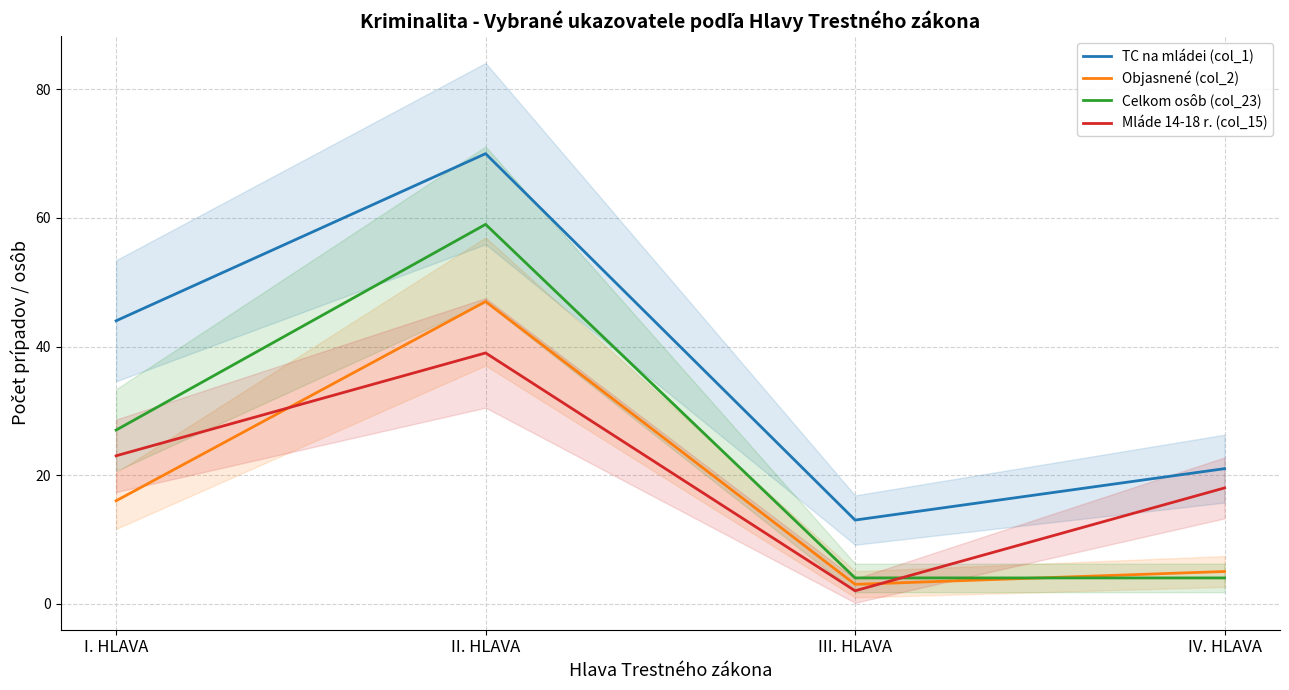

Which category has the lowest value in the Mláde 14-18 r. (col_15) series?

III. HLAVA